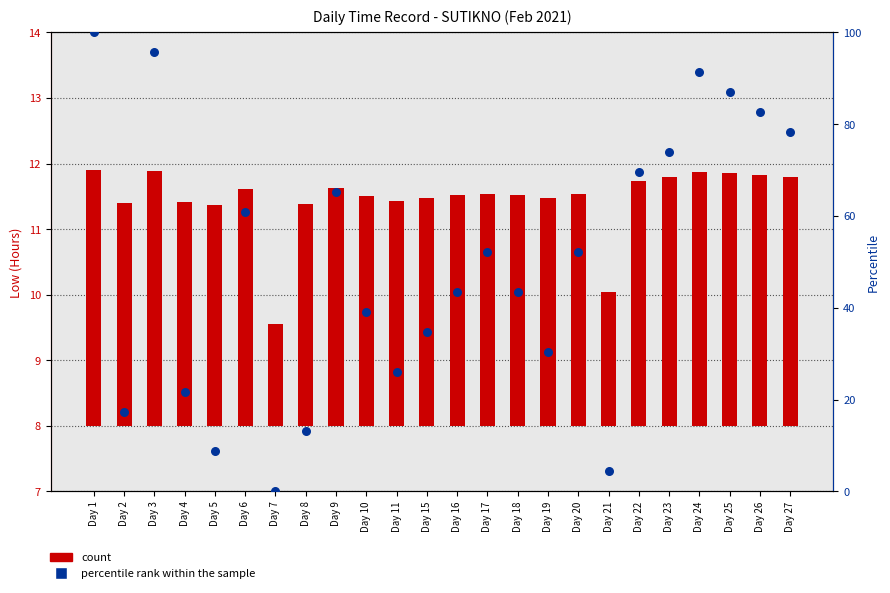

Is the value of percentile rank within the sample at Day 17 greater than the value of count at Day 24?

Yes